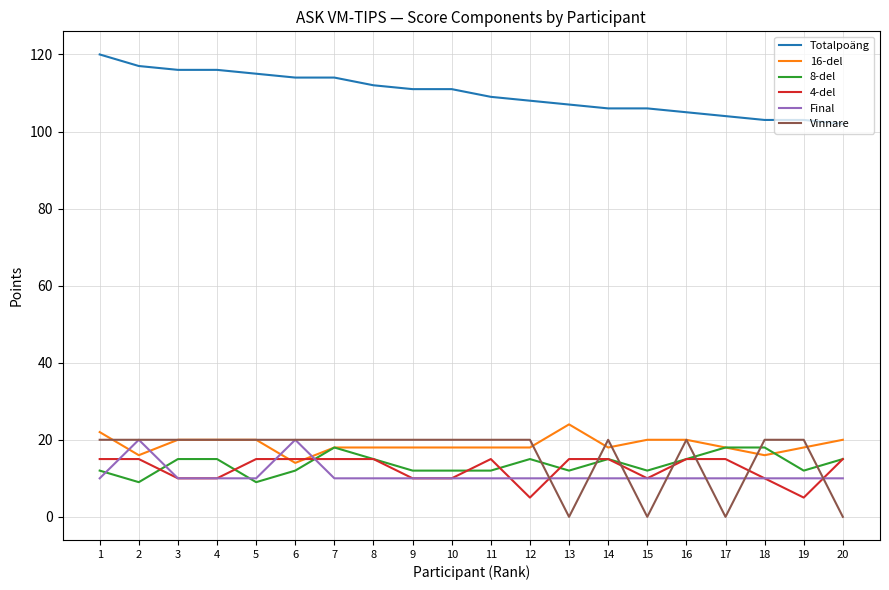

Which series has the largest range (max minus min)?

Vinnare